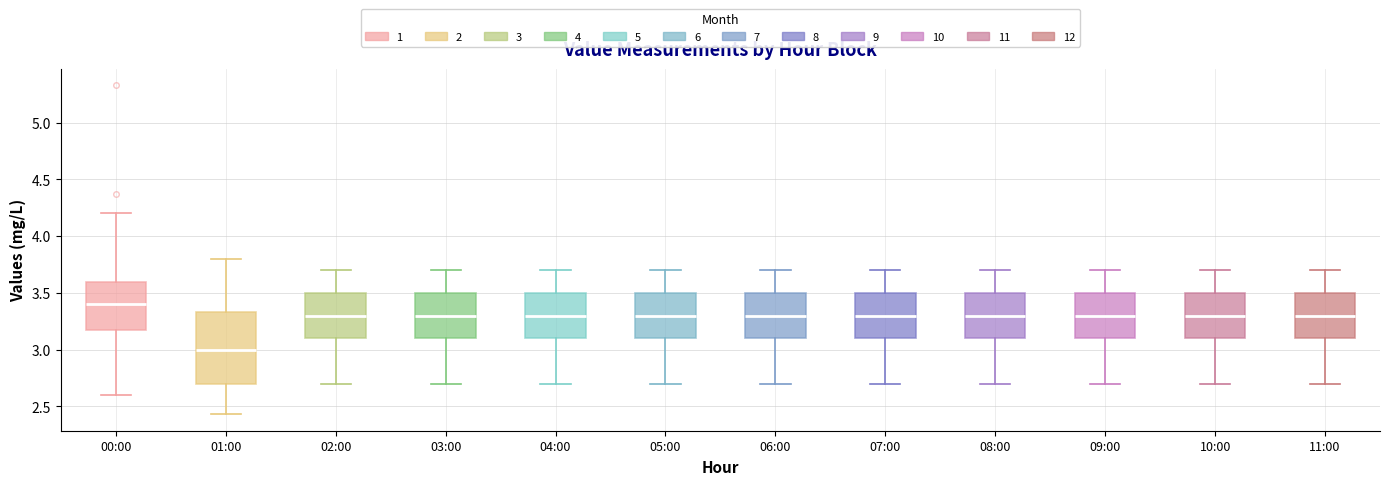

Where is the lower edge of the box for 11:00 on the y-axis? The values are not printed on the chart, so give them approximately, as read against the axis.

3.10